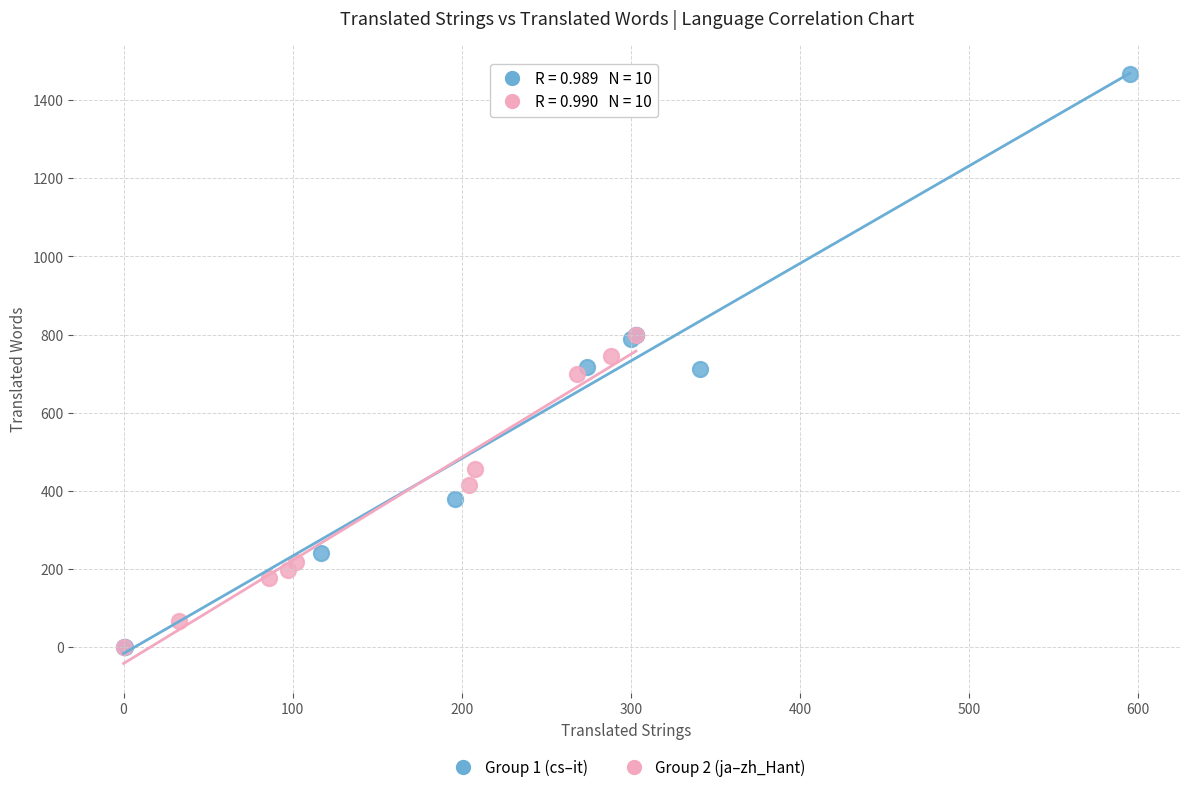

Which series reaches the maximum Y coordinate?

Group 1 (cs–it)